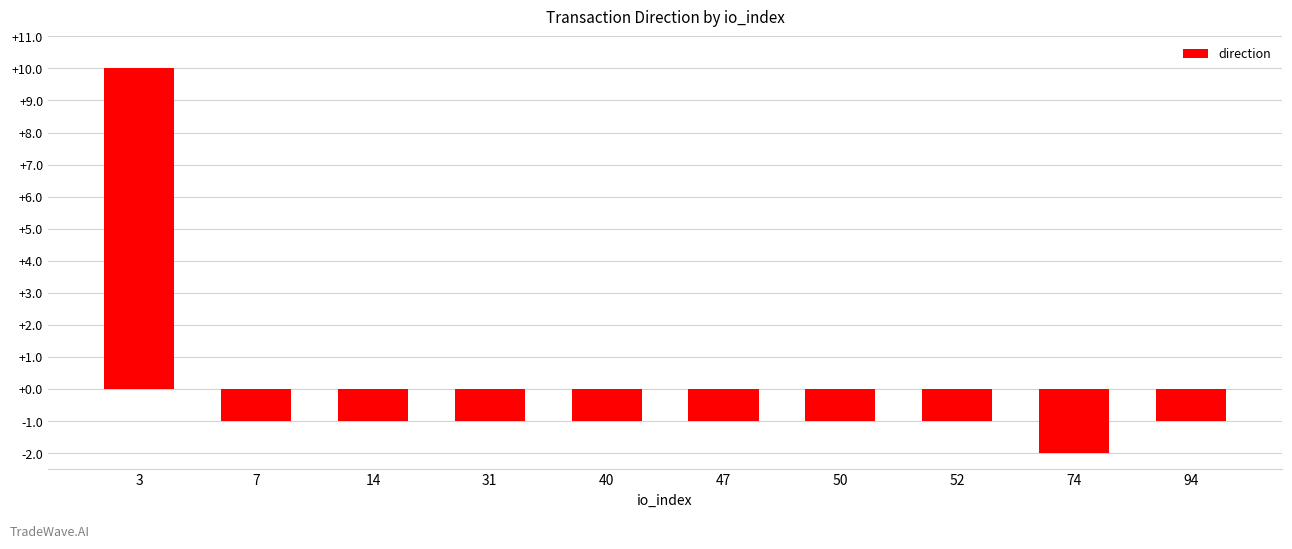

What is the difference between the maximum and minimum values?

12